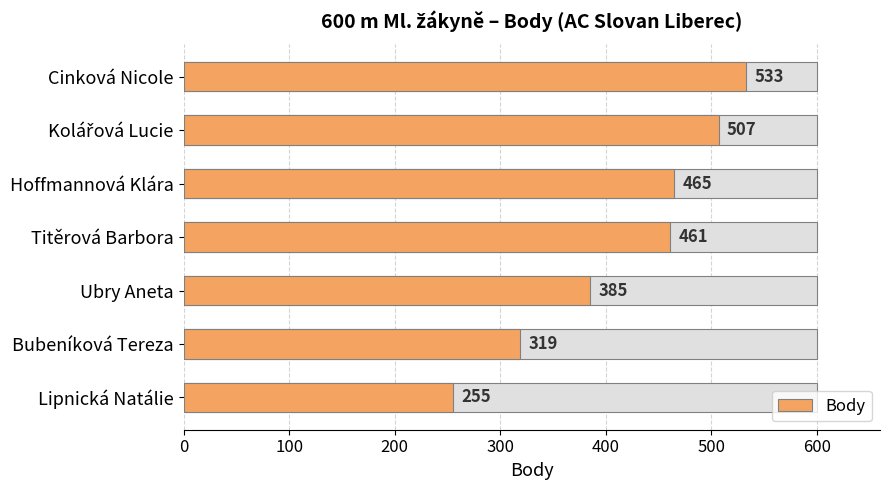

The value at 200 is 465. True or false?

True